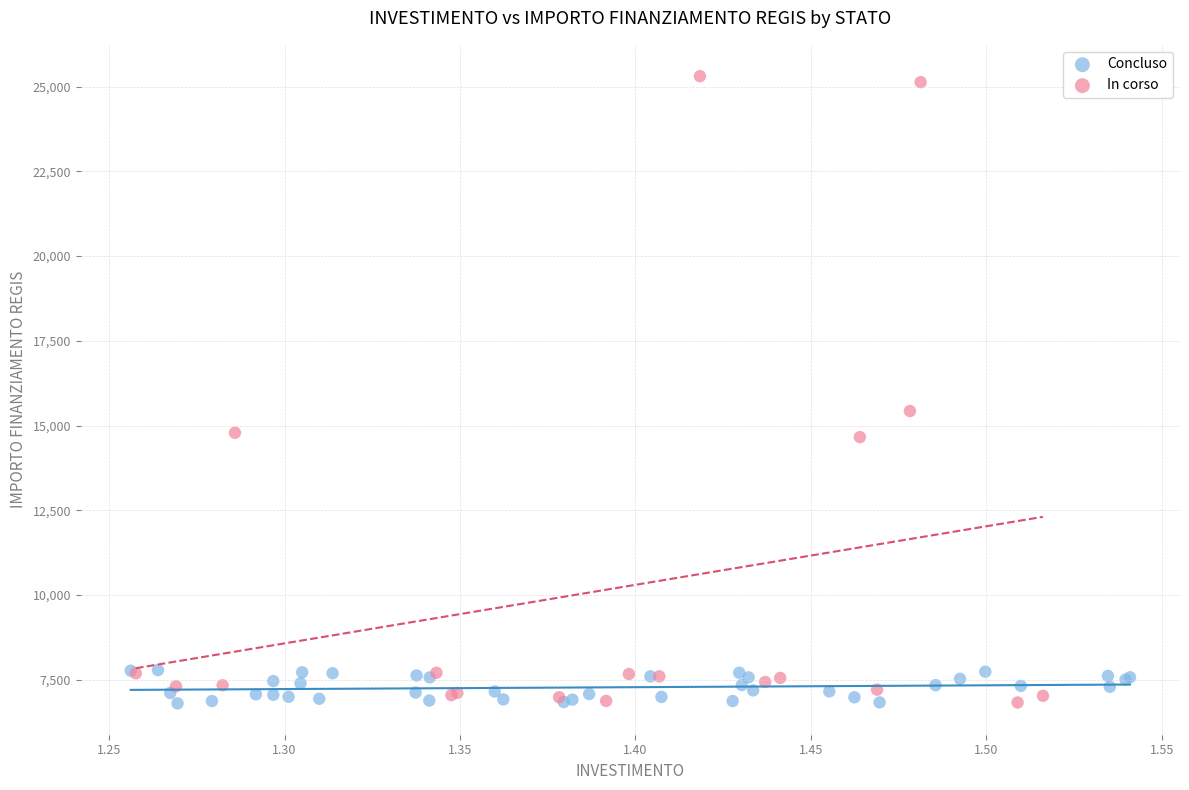

Which series has the largest Y range (max minus min)?

In corso